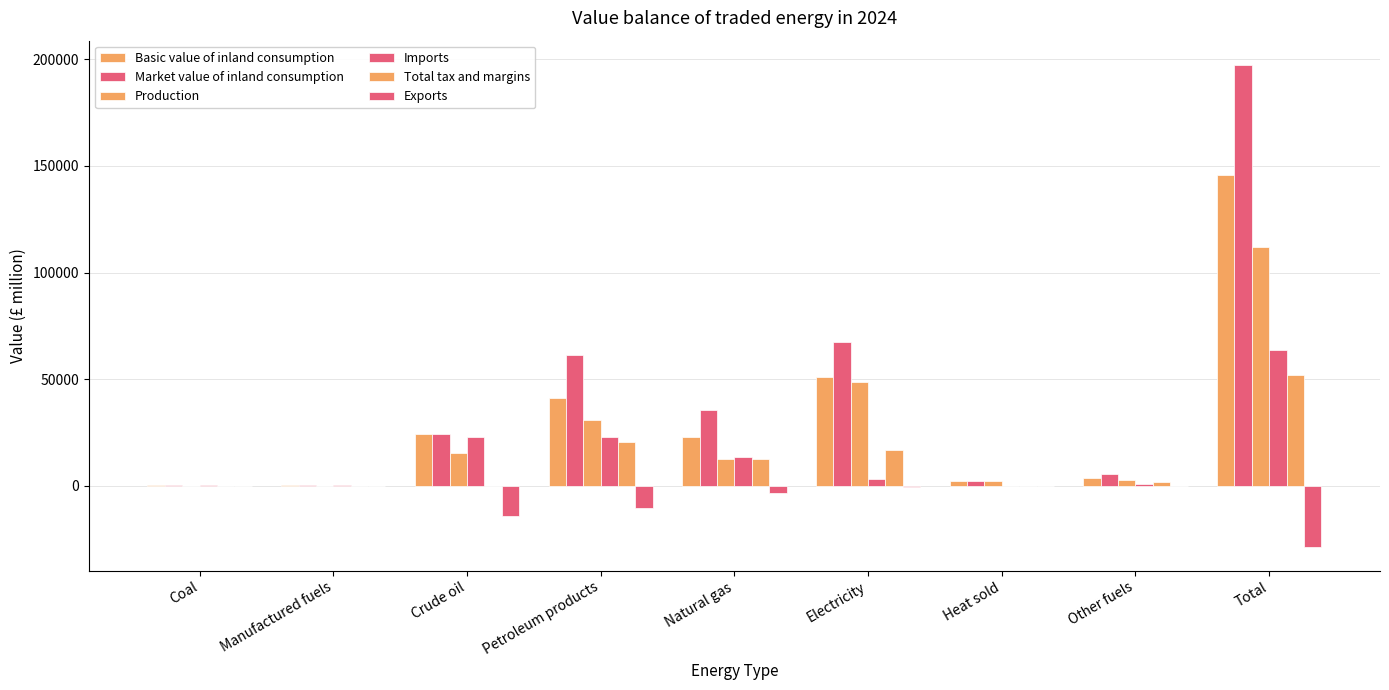

Are the bars grouped side by side (vs. stacked)?

Yes